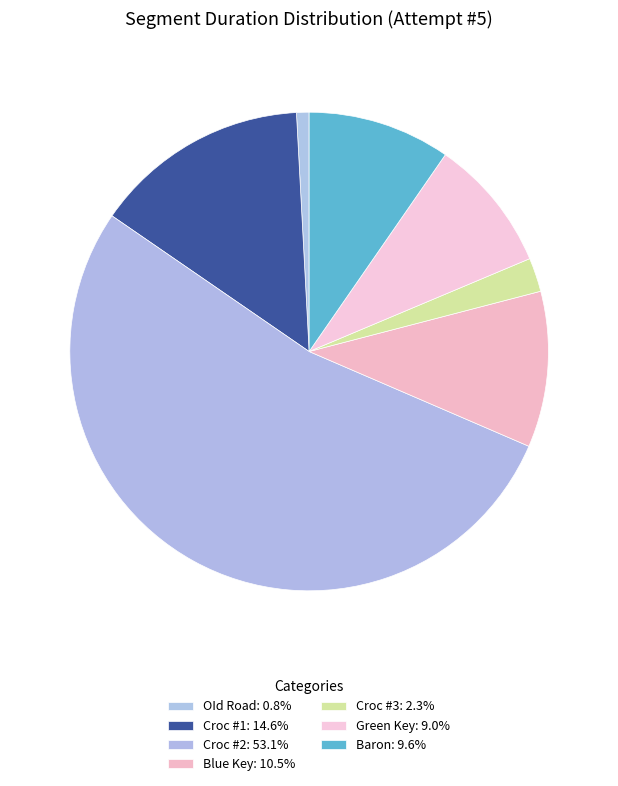

How many segments does this pie chart have?

7